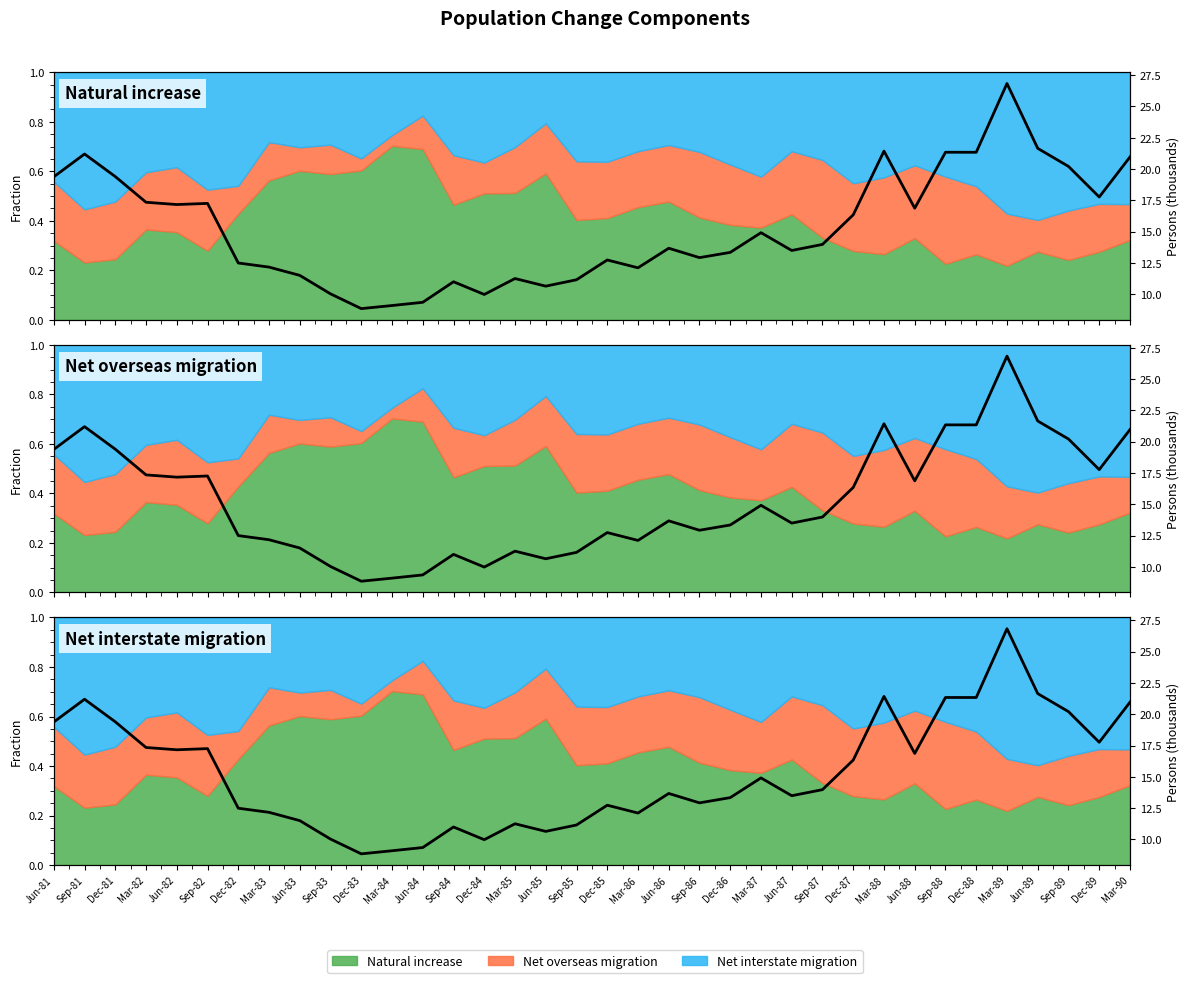

List the labels in order of value, largest first.

Mar-89, Jun-89, Mar-88, Sep-88, Dec-88, Sep-81, Mar-90, Sep-89, Dec-81, Jun-81, Dec-89, Mar-82, Sep-82, Jun-82, Jun-88, Dec-87, Mar-87, Sep-87, Jun-86, Jun-87, Dec-86, Sep-86, Dec-85, Dec-82, Mar-83, Mar-86, Jun-83, Mar-85, Sep-85, Sep-84, Jun-85, Sep-83, Dec-84, Jun-84, Mar-84, Dec-83